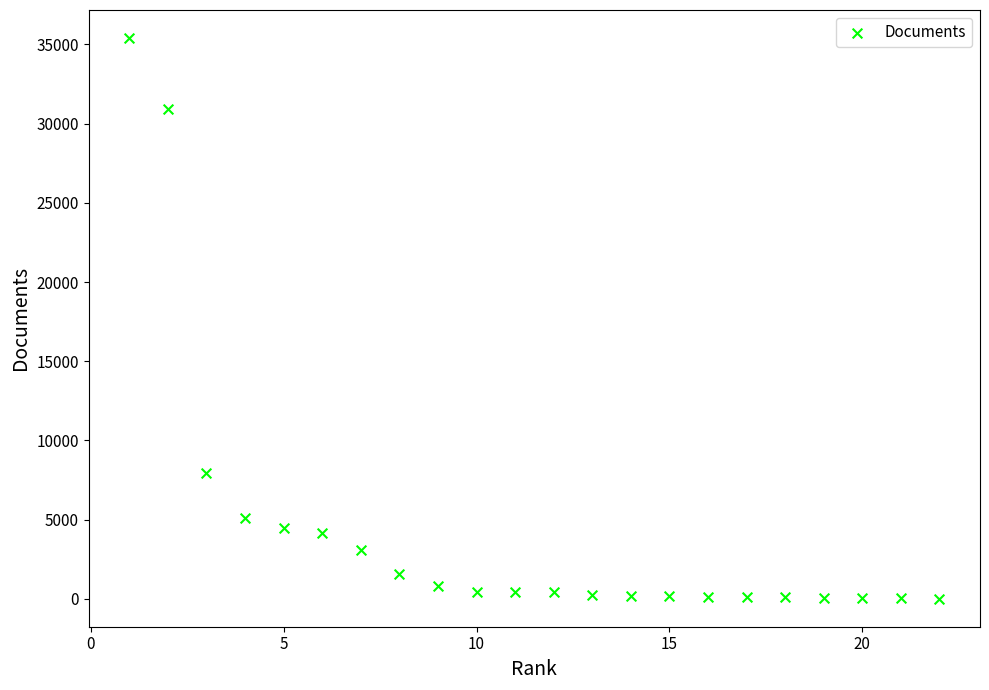

What is the range of X values (max minus min)?

21